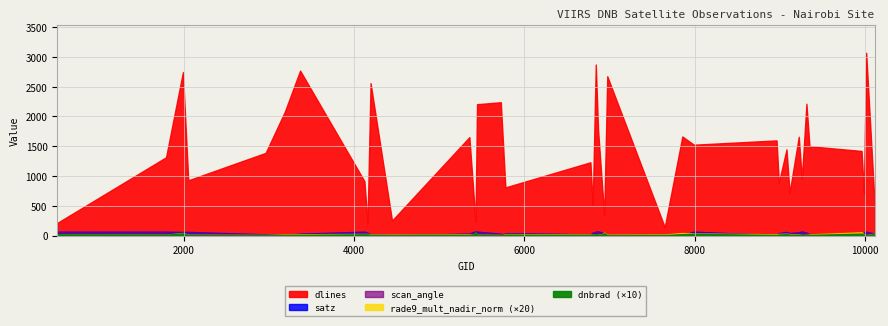

Is it true that rade9_mult_nadir_norm equals 2.7 at 9962?

True